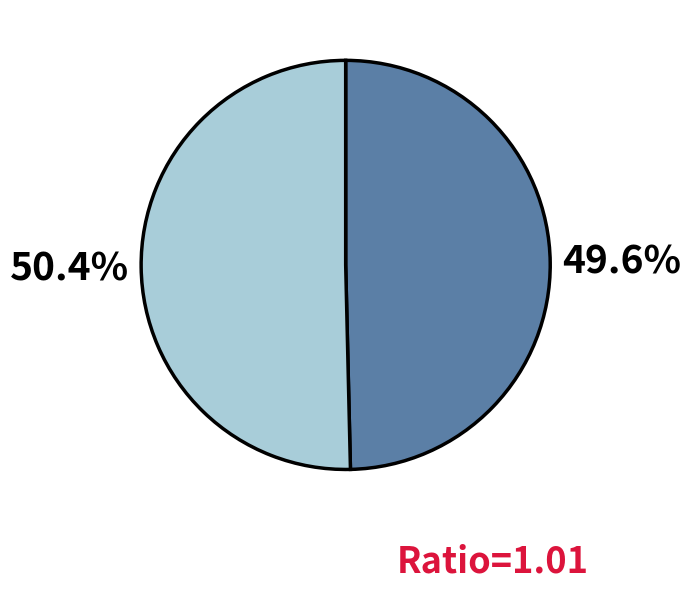

Is there a majority slice in this chart?

Yes